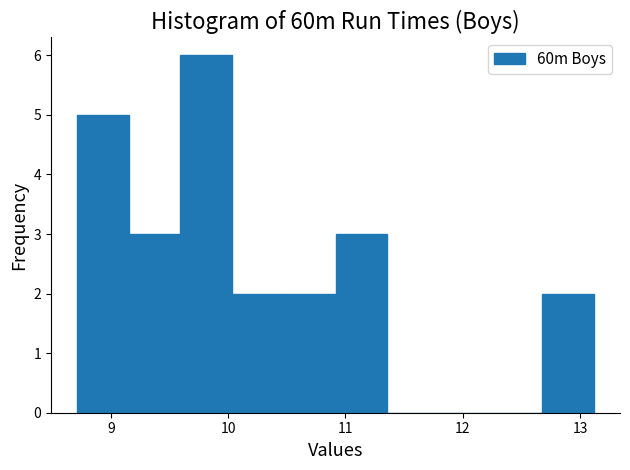

Which range on the x-axis has the tallest bar?

9.6 to 10.0